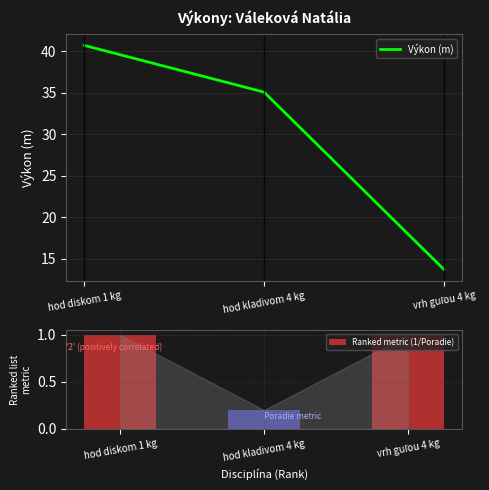

True or false: Ranked metric (1/Poradie) has a value of 1.6 at vrh guľou 4 kg.

False